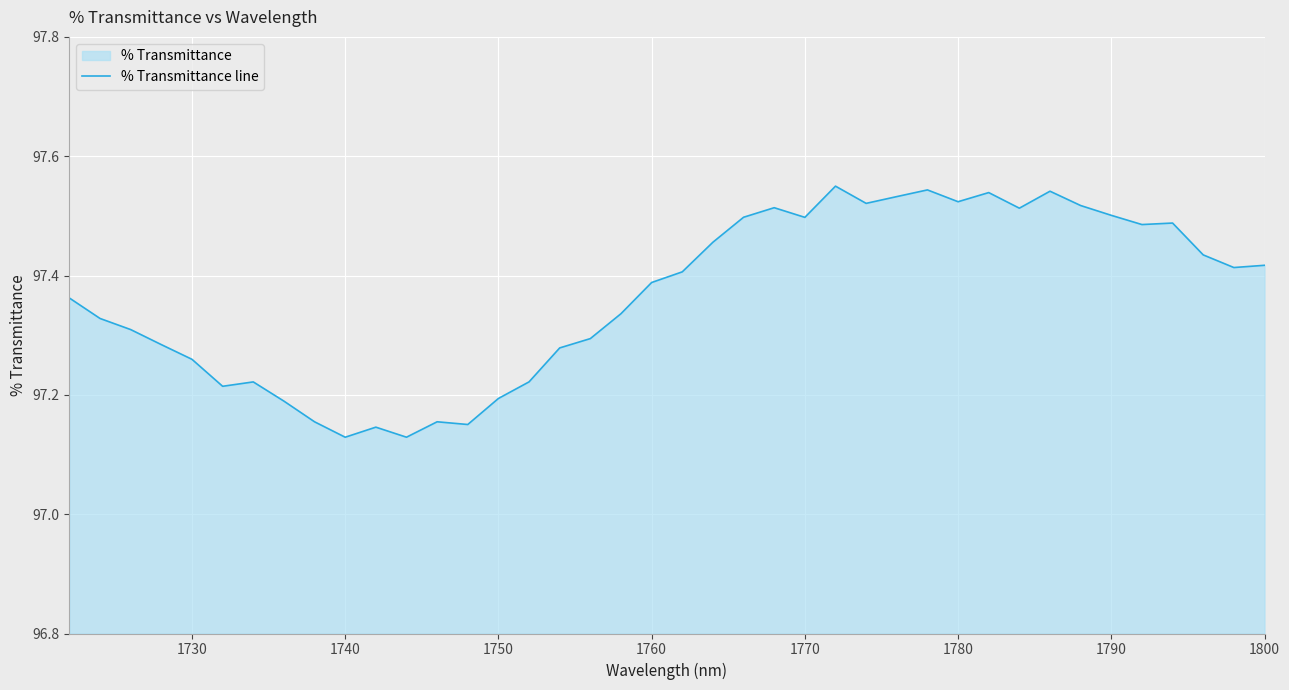

True or false: the data shows 28.6 at 1760.

False